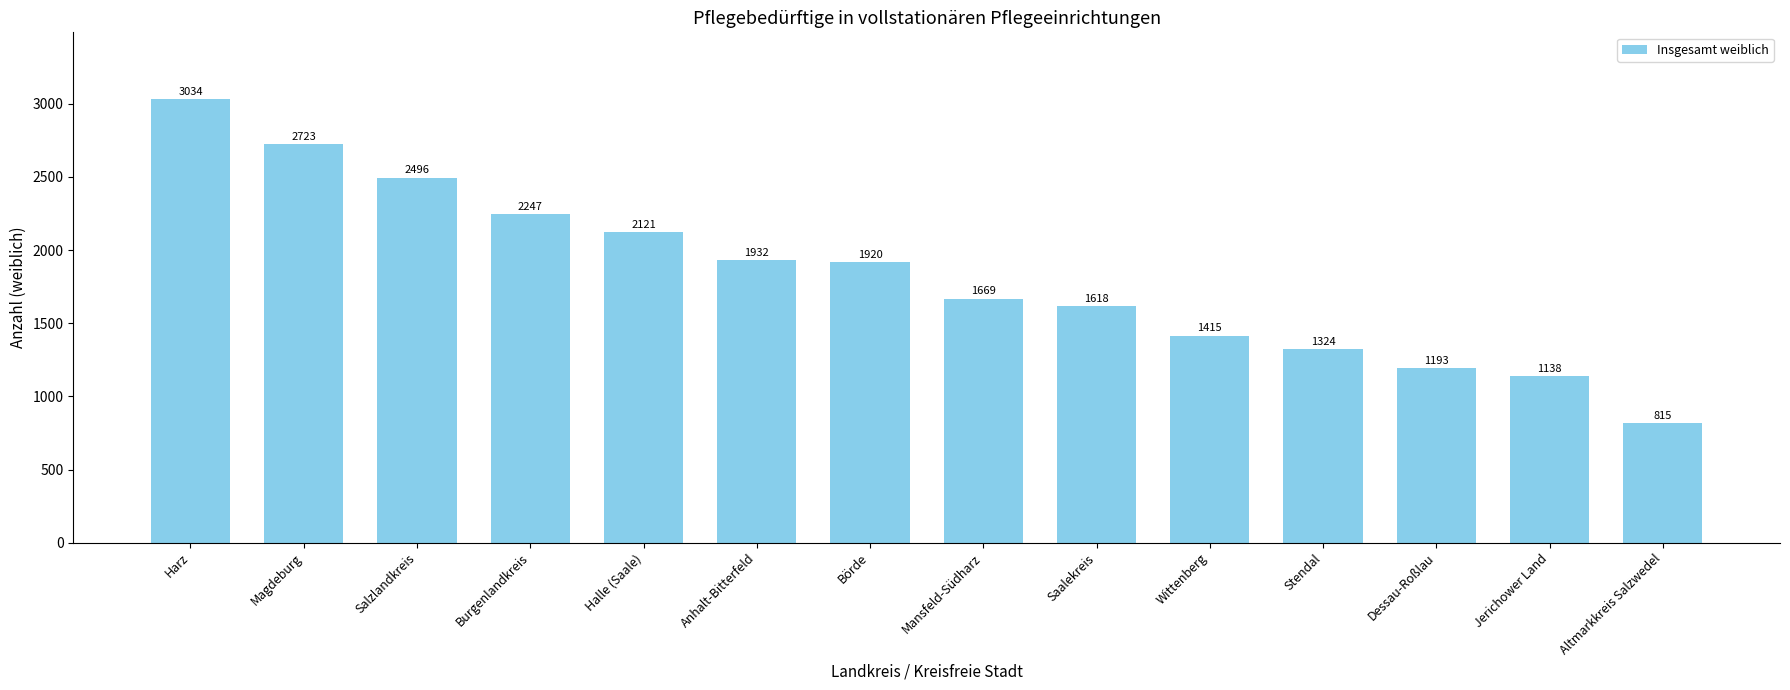

Between Anhalt-Bitterfeld and Harz, which is larger?

Harz